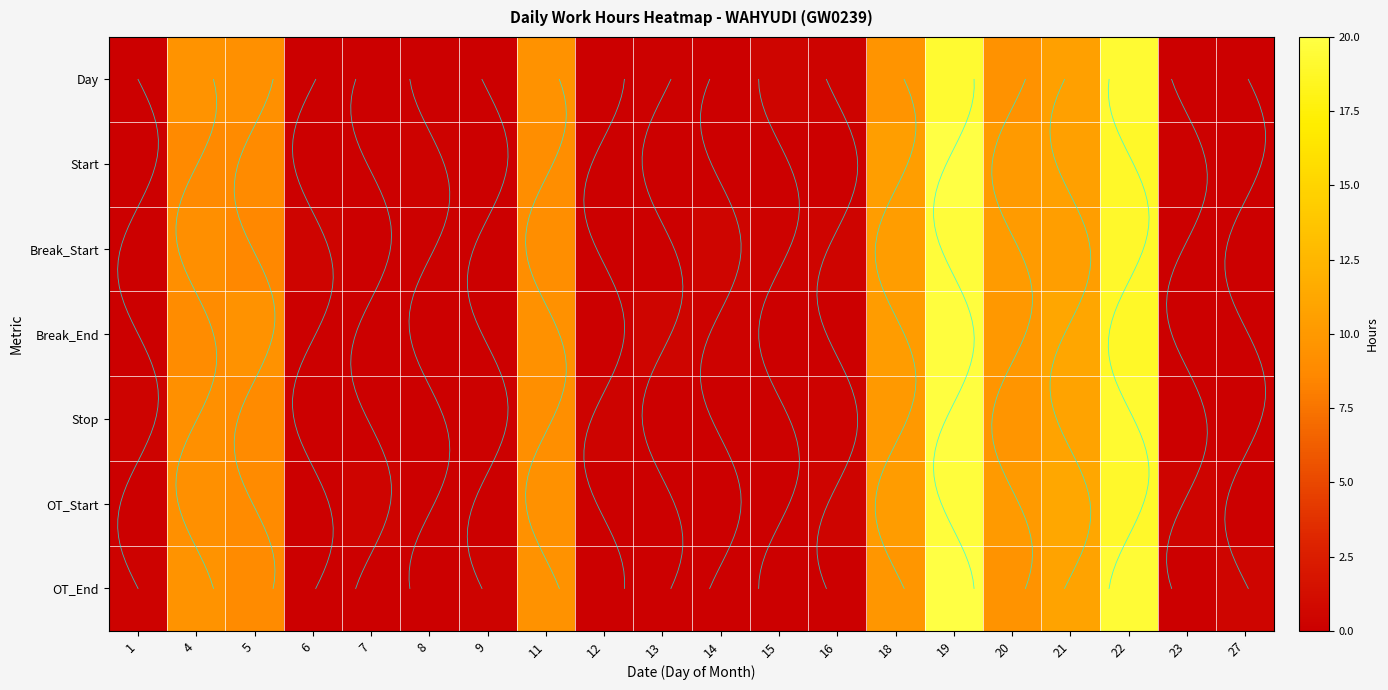

What is the average value of the Start series?

4.9